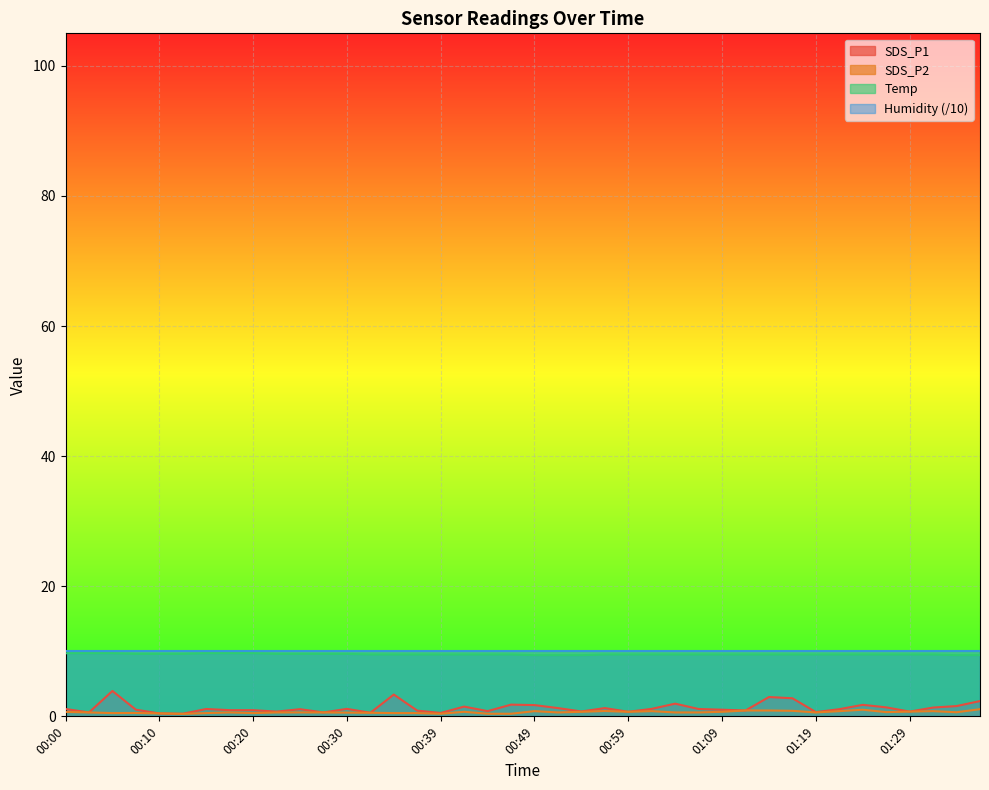

Between 01:31 and 00:27, which is larger?

01:31